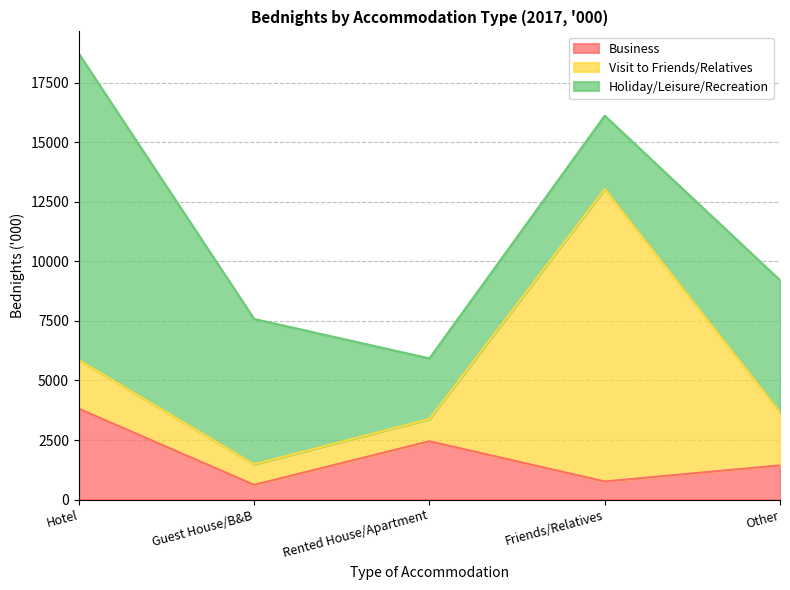

How many times do Visit to Friends/Relatives and Holiday/Leisure/Recreation cross each other?

2